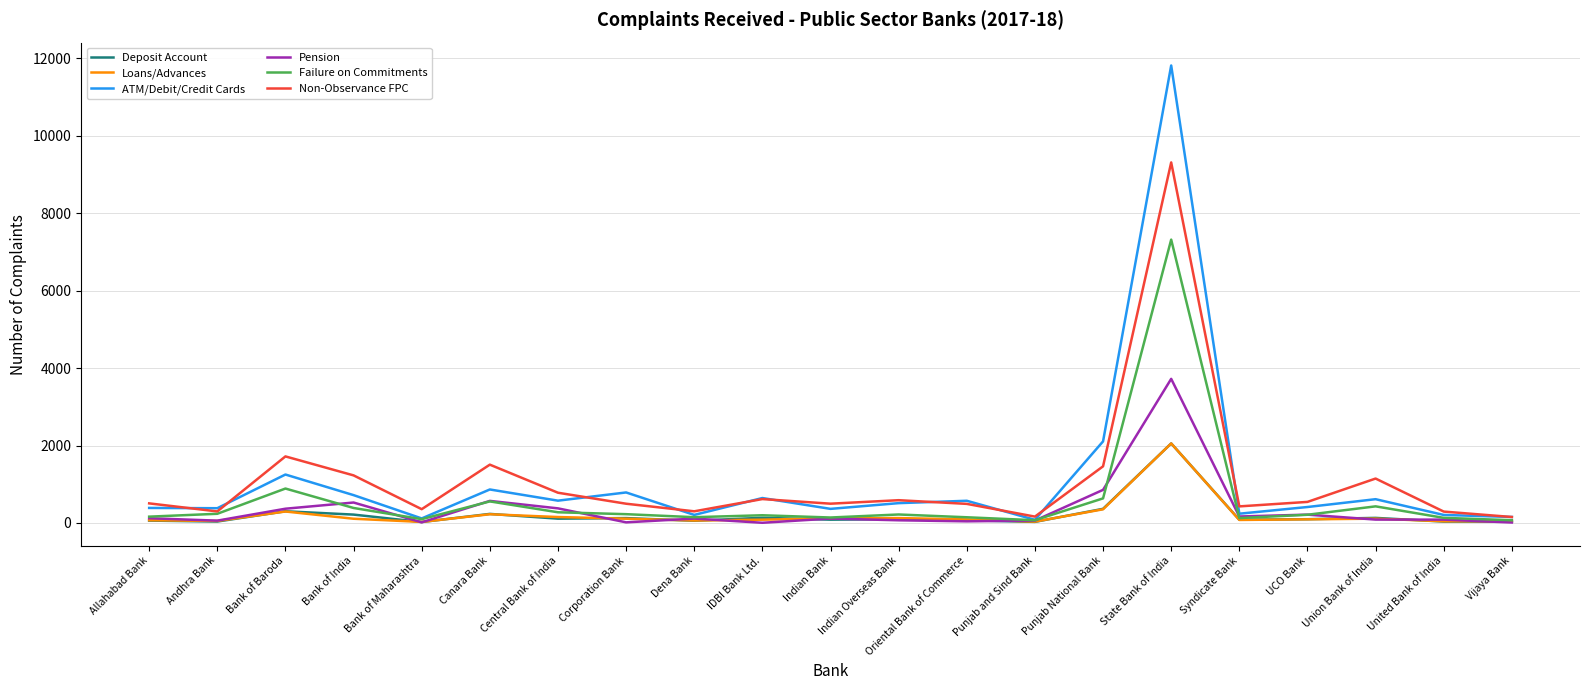

What is the difference between the second highest and minimum values in the Deposit Account series?

341